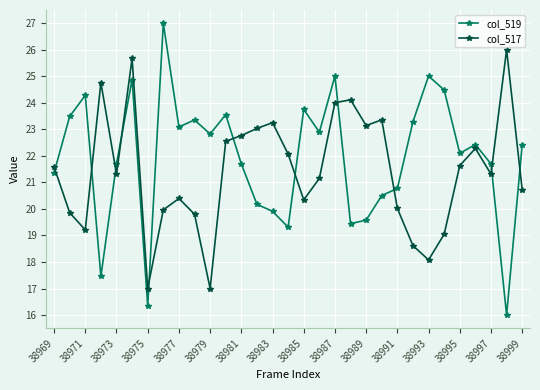

Which series has the largest range (max minus min)?

col_519